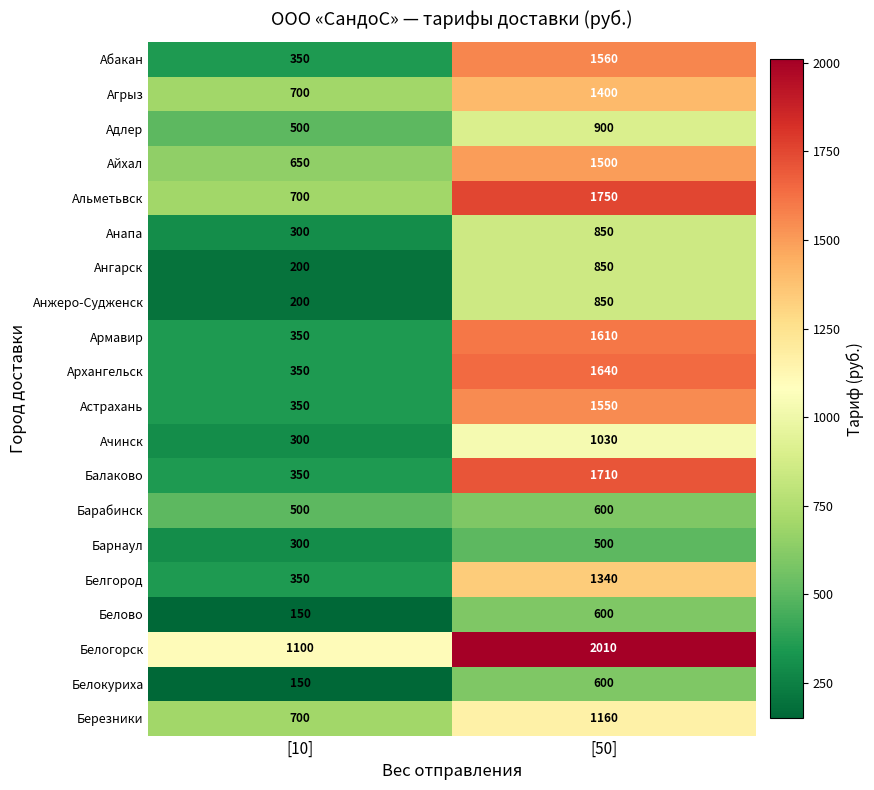

What is the sum of the Анжеро-Судженск values at [50] and [10]?

1050